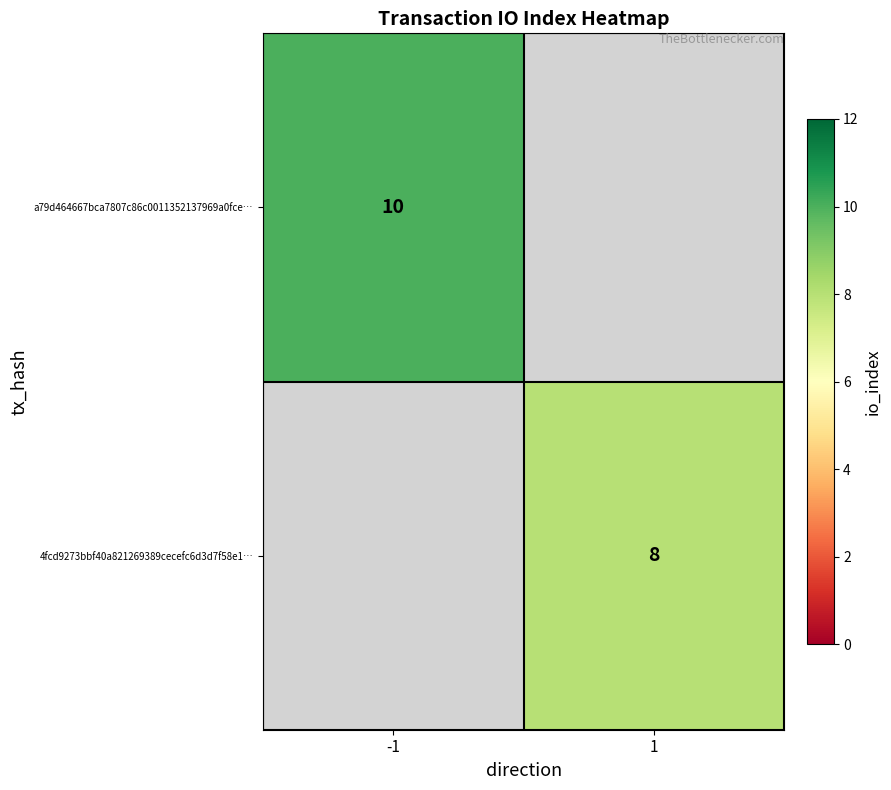

True or false: 4fcd9273bbf40a821269389cecefc6d3d7f58e1… has a value of 5 at 1.

False